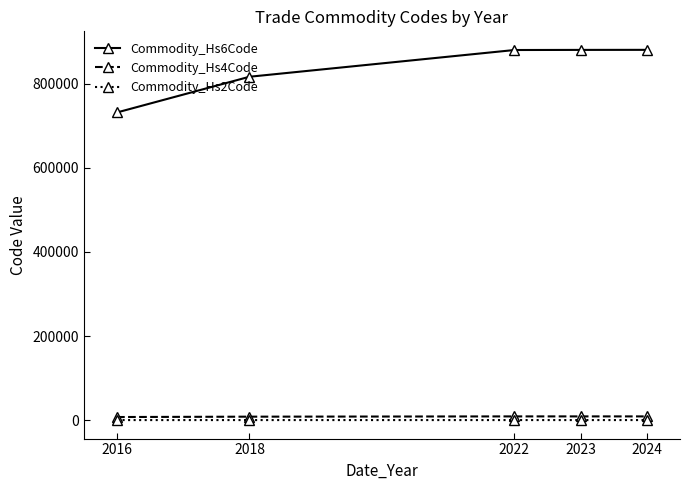

The value of Commodity_Hs6Code at 2023 is 880596.7. True or false?

True